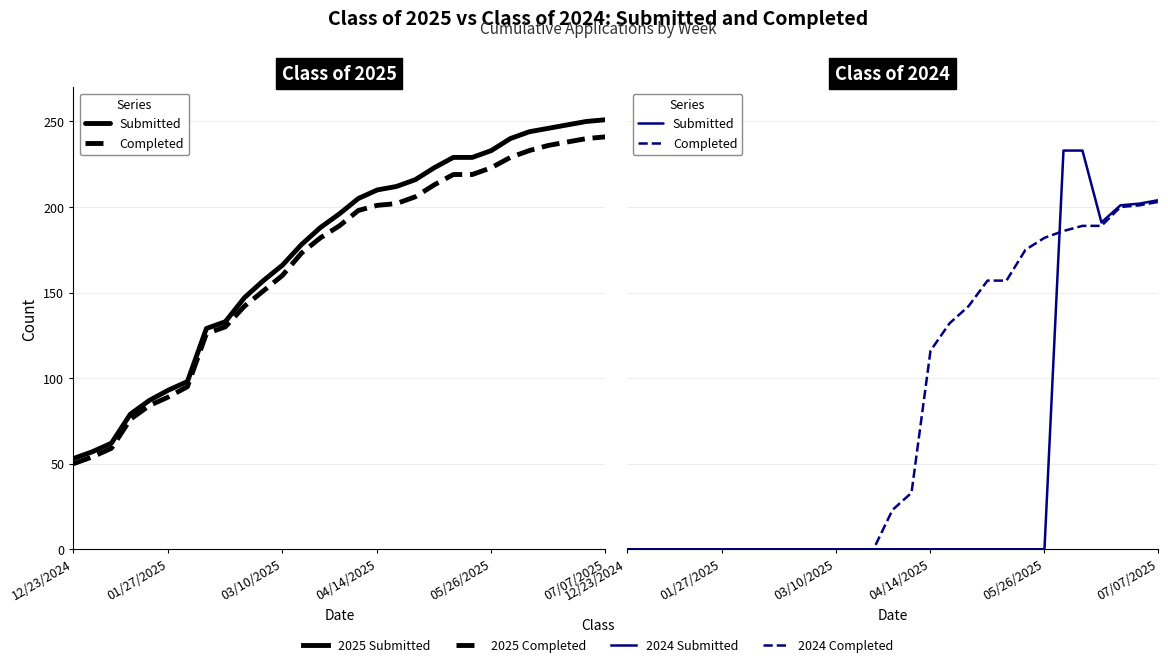

Is it true that Completed equals 0 at 10?

True